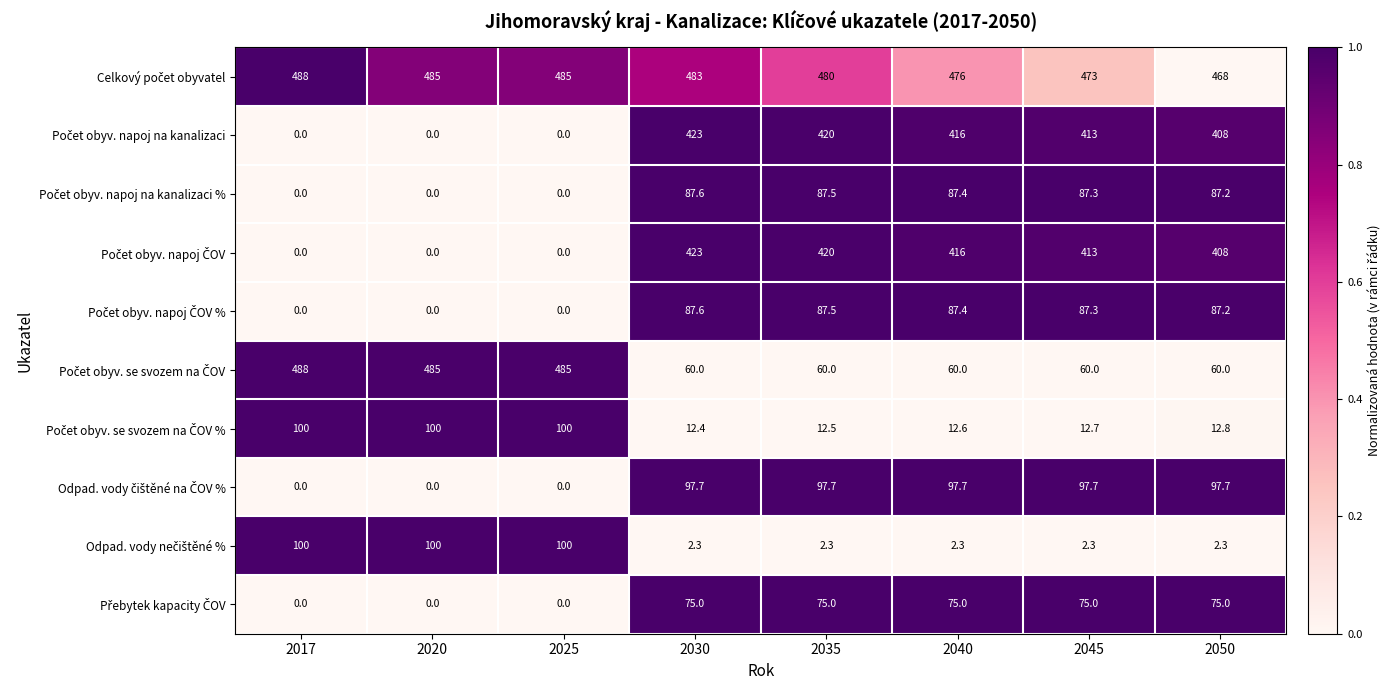

At how many categories does at least one series exceed 28?

8